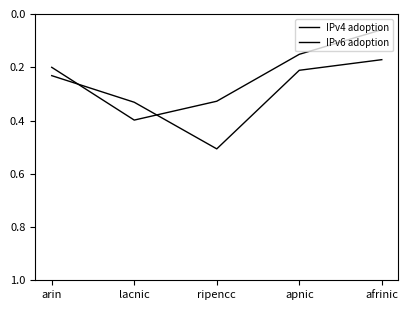

Does the chart have visible grid lines?

No